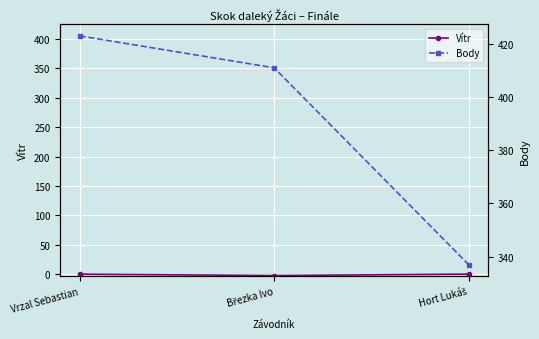

What are all the series names shown in the legend?

Vítr, Body